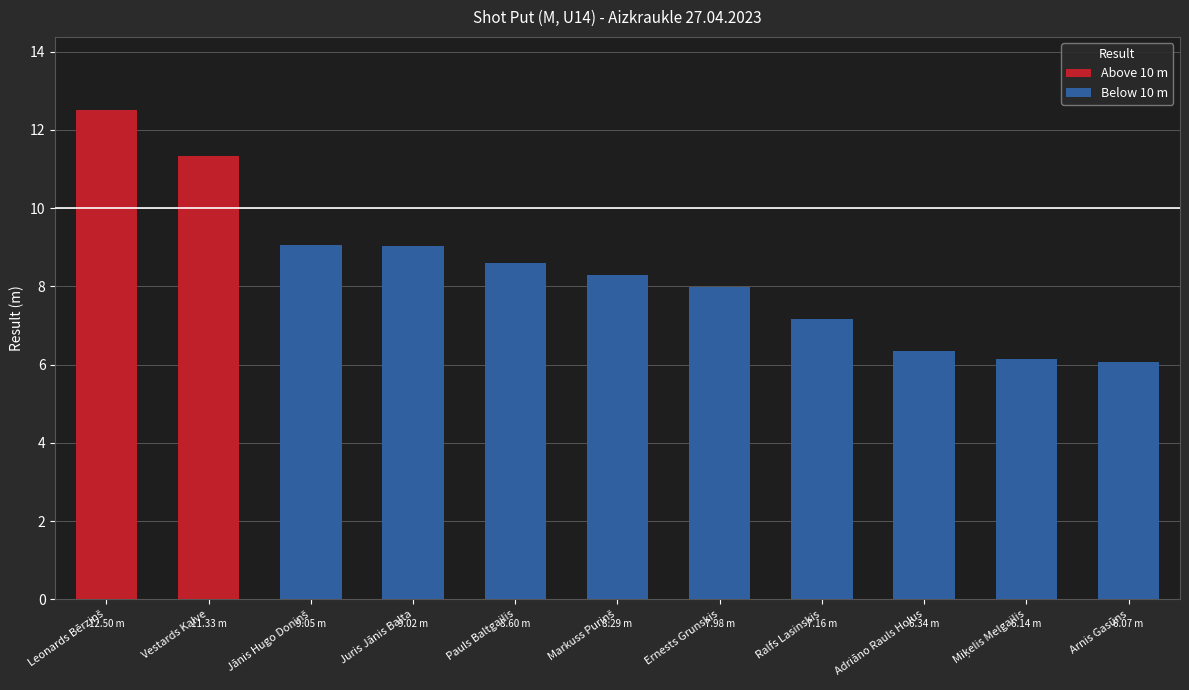

What is the change in value from Juris Jānis Balta to Adriāno Rauls Holus?

-2.7